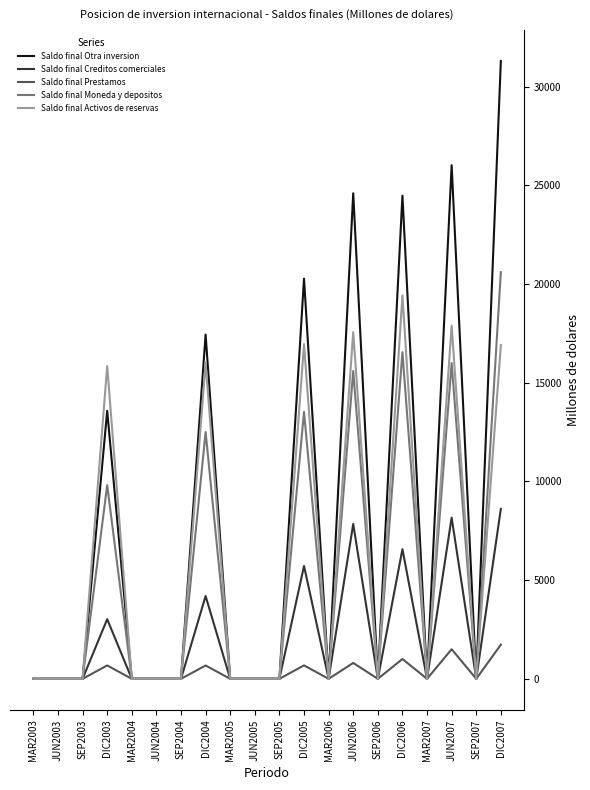

Is it true that Saldo final Moneda y depositos equals 0.0 at MAR2005?

True